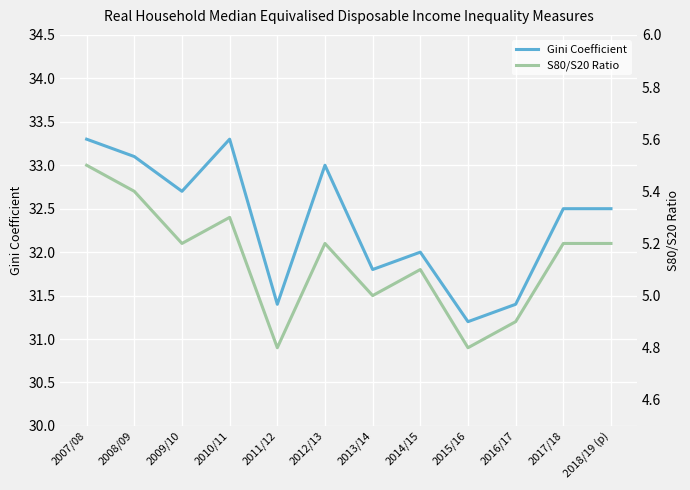

Reading right to left, extract all data points from this chart.

Gini Coefficient: 2018/19 (p)=32.5	2017/18=32.5	2016/17=31.4	2015/16=31.2	2014/15=32.0	2013/14=31.8	2012/13=33.0	2011/12=31.4	2010/11=33.3	2009/10=32.7	2008/09=33.1	2007/08=33.3
S80/S20 Ratio: 2018/19 (p)=5.2	2017/18=5.2	2016/17=4.9	2015/16=4.8	2014/15=5.1	2013/14=5.0	2012/13=5.2	2011/12=4.8	2010/11=5.3	2009/10=5.2	2008/09=5.4	2007/08=5.5